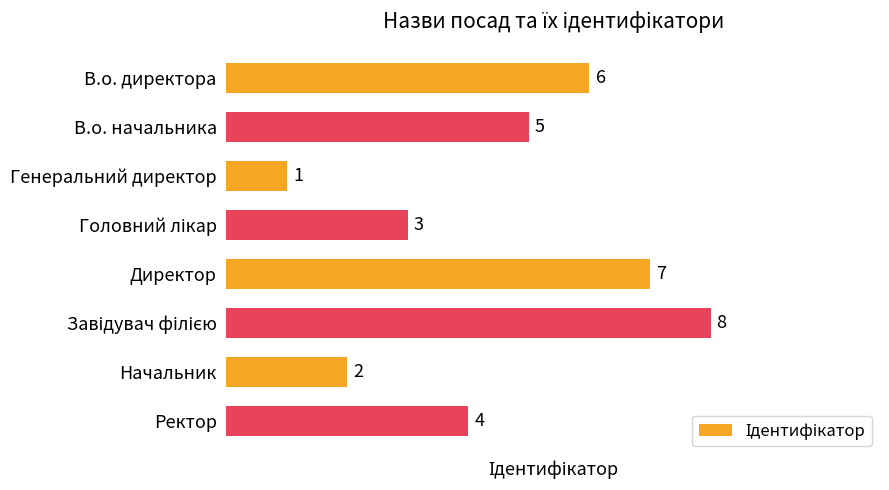

What is the difference between the second highest and minimum values?

6